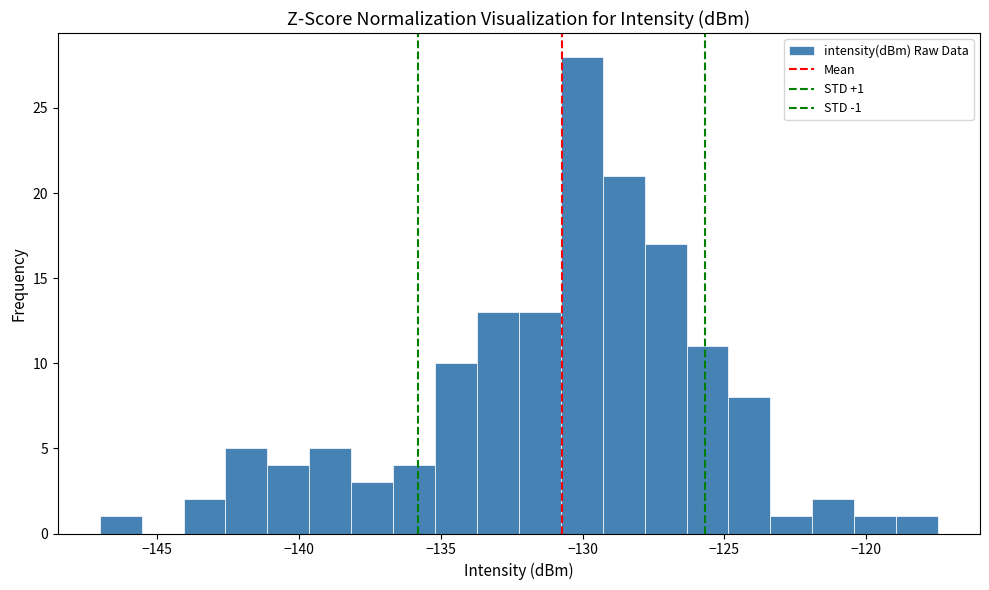

Read against the x-axis, roughly where is the centre of the tallest bar?

-130.0